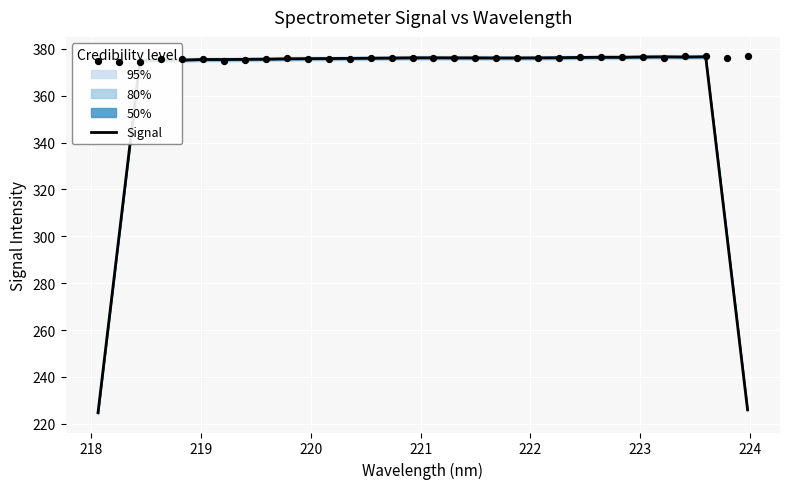

What is the lowest value of the Signal series?

224.7